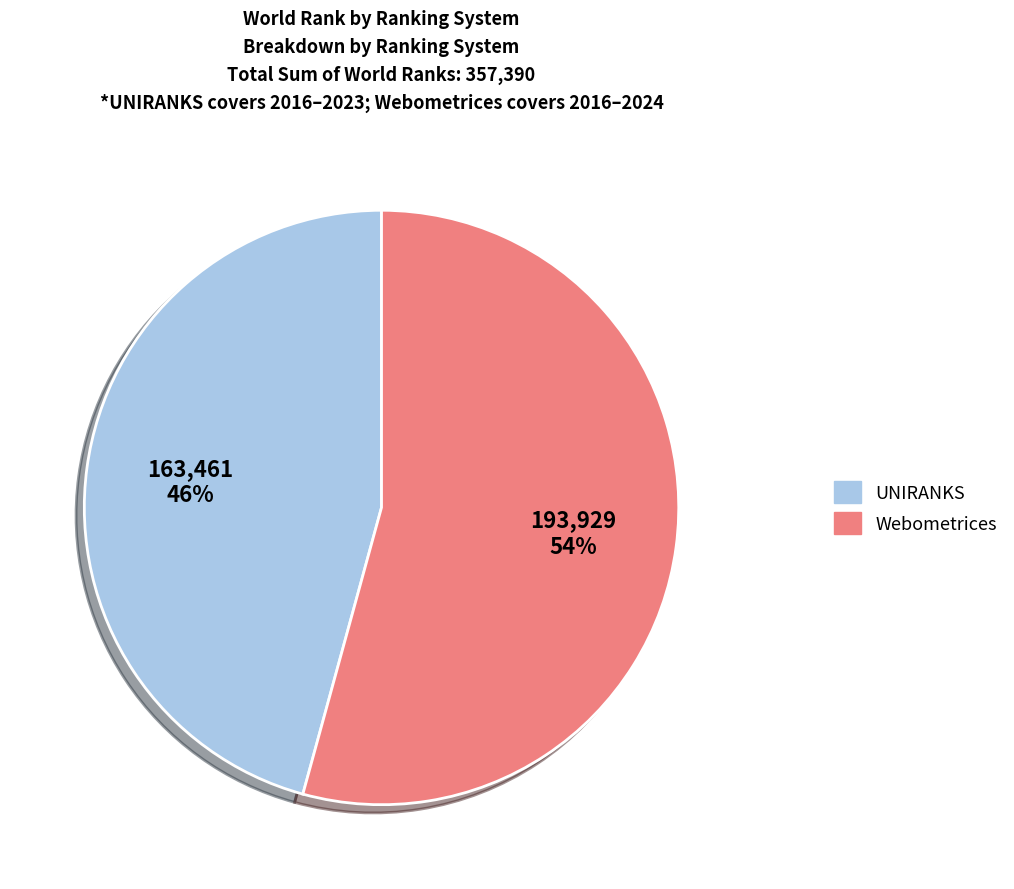

Is there any slice that represents more than half of the pie?

Yes